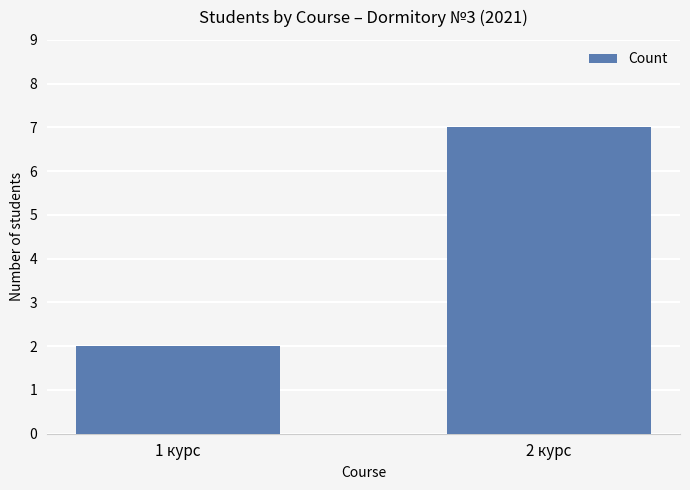

Which label corresponds to the smallest value in the chart?

1 курс